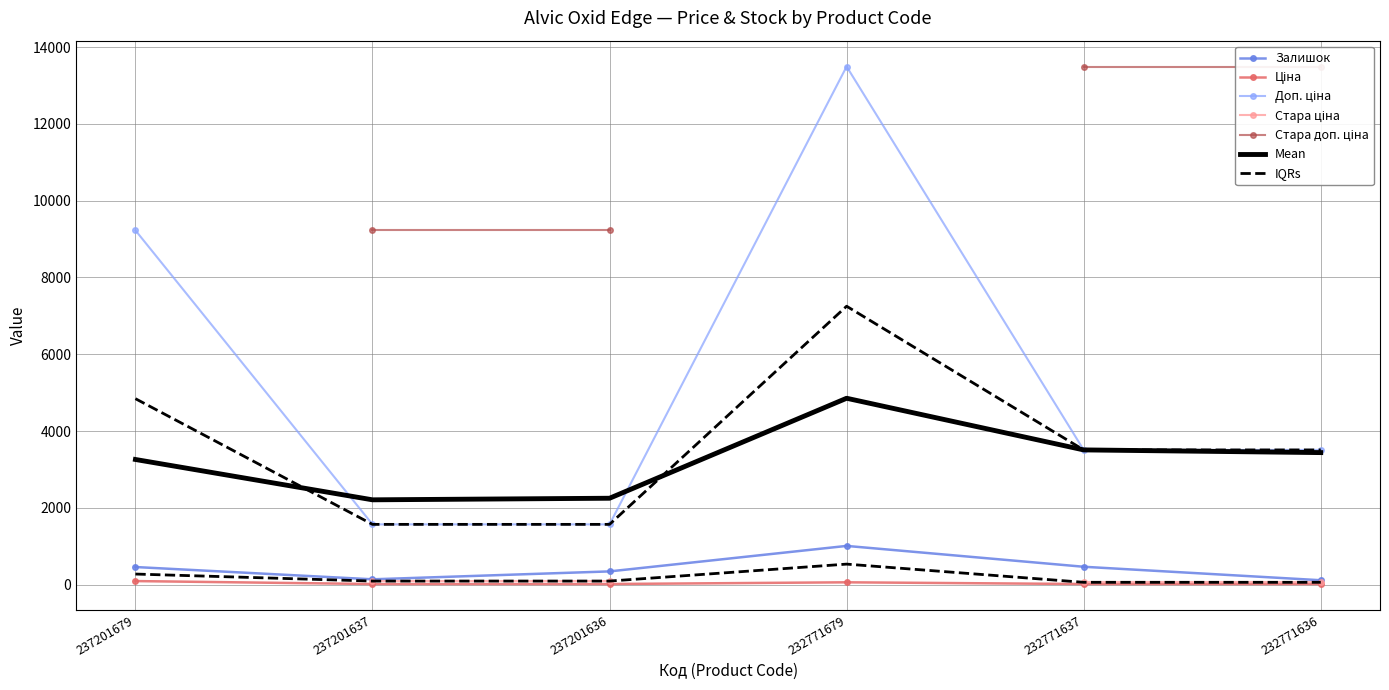

What is the sum of the Залишок values at 232771637 and 237201636?

809.0